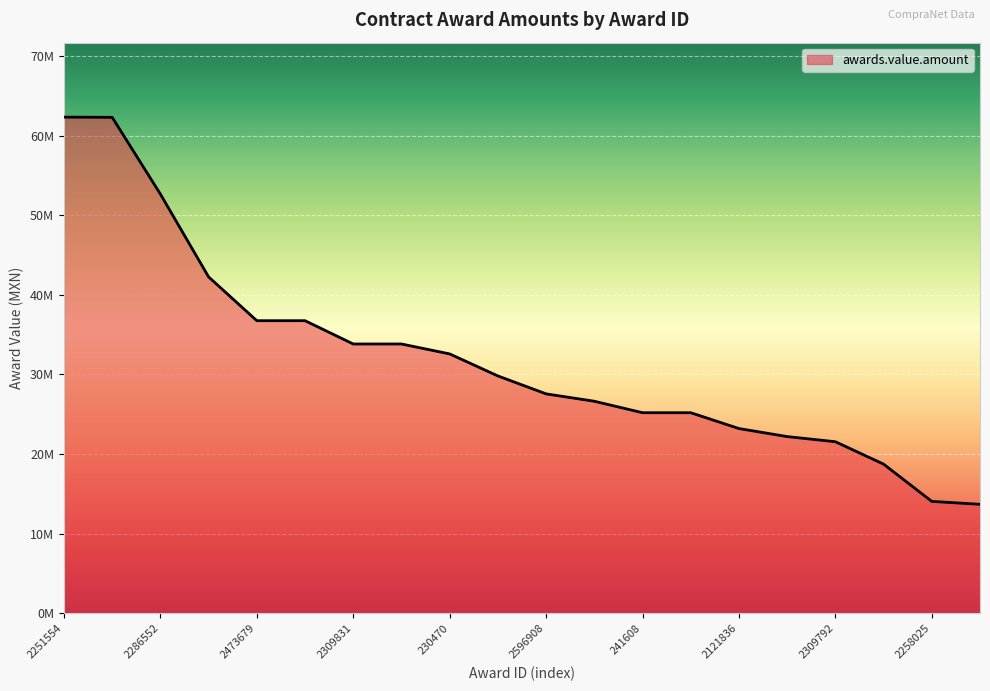

Is this an area chart (filled region under the line)?

Yes